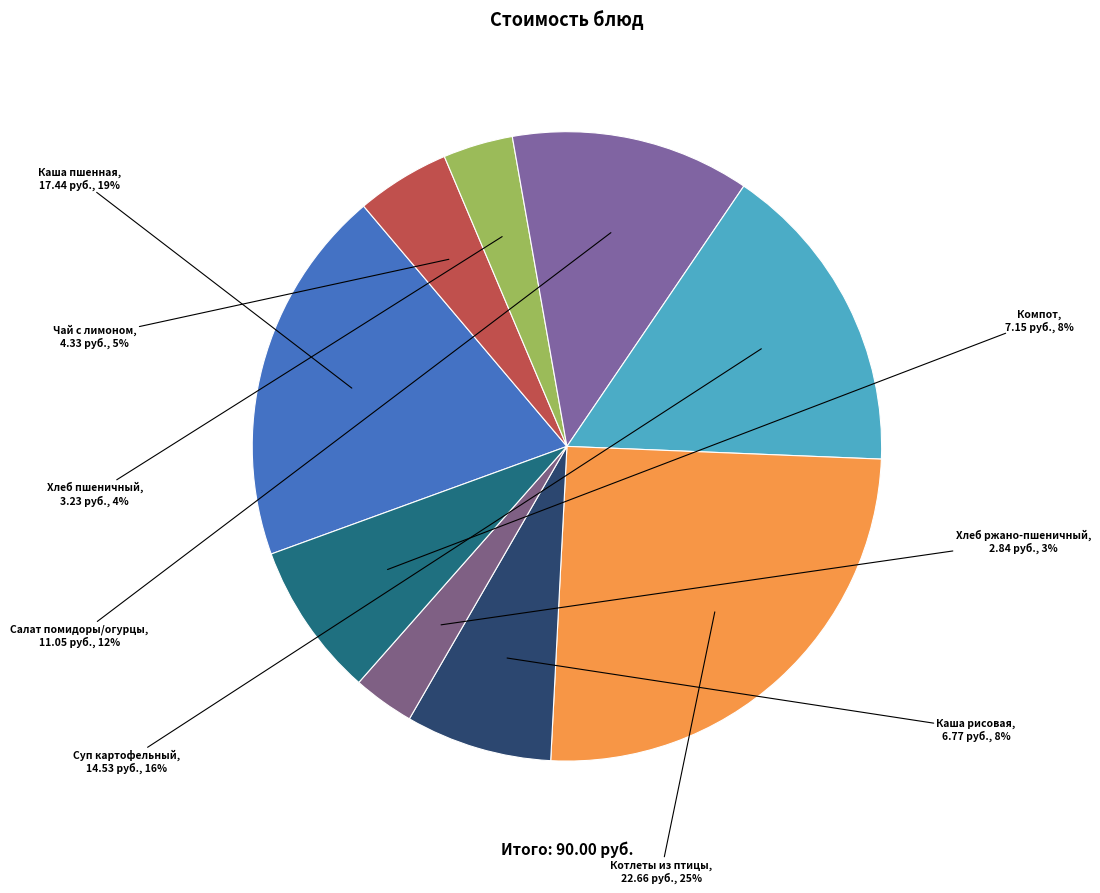

Does Чай с лимоном represent more than half of the total?

No